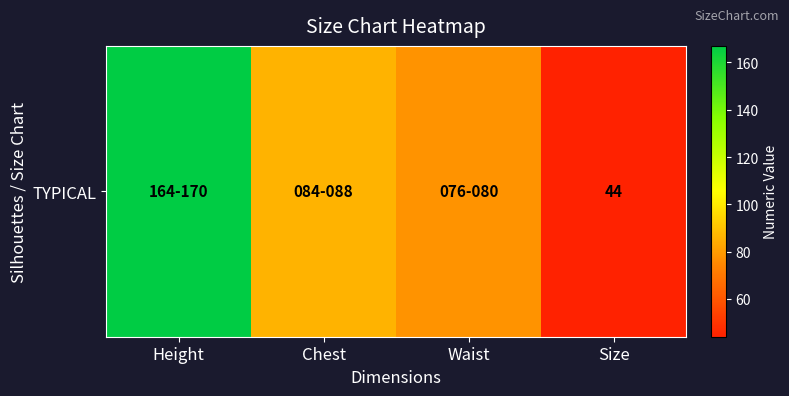

What is the change in value from Height to Size?

-123